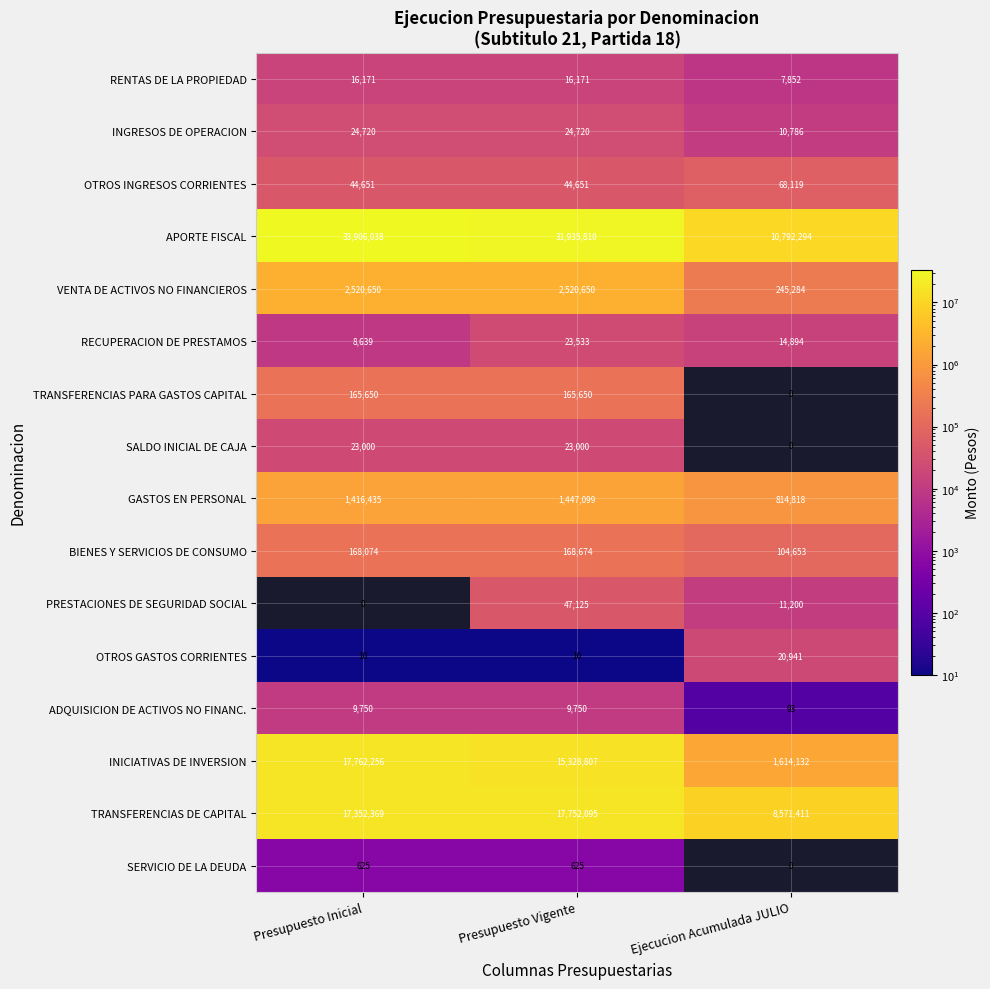

What is the lowest value of the APORTE FISCAL series?

10792294